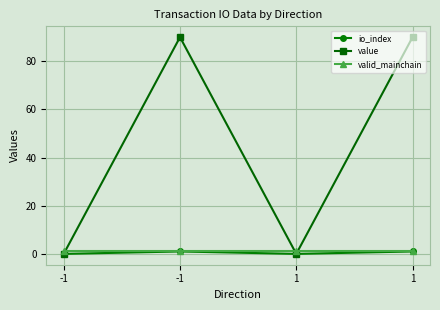

Is it true that valid_mainchain equals 1.0 at -1?

True